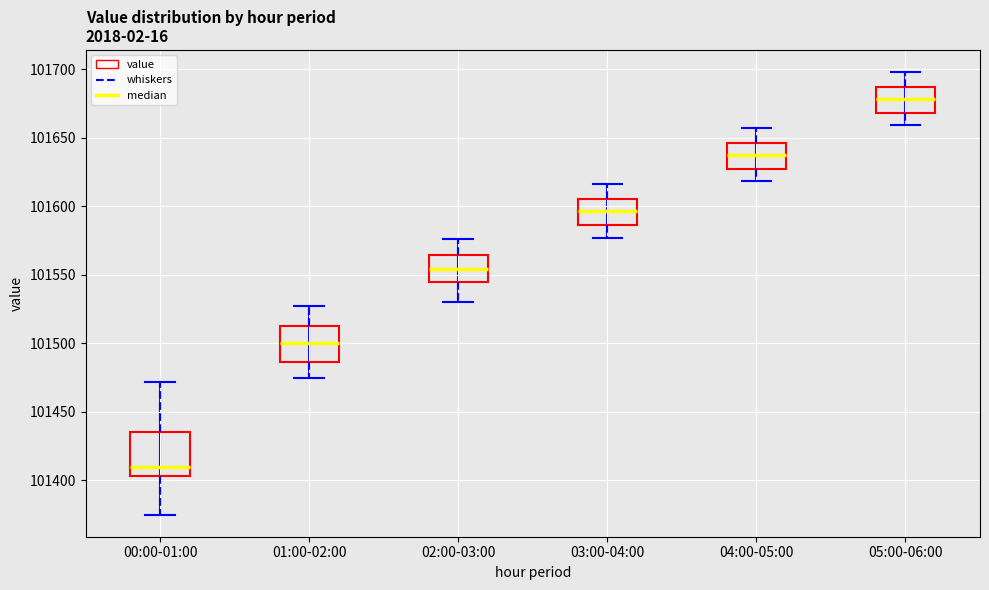

Where does the median line of the box for 01:00-02:00 sit on the y-axis? The values are not printed on the chart, so give them approximately, as read against the axis.

101500